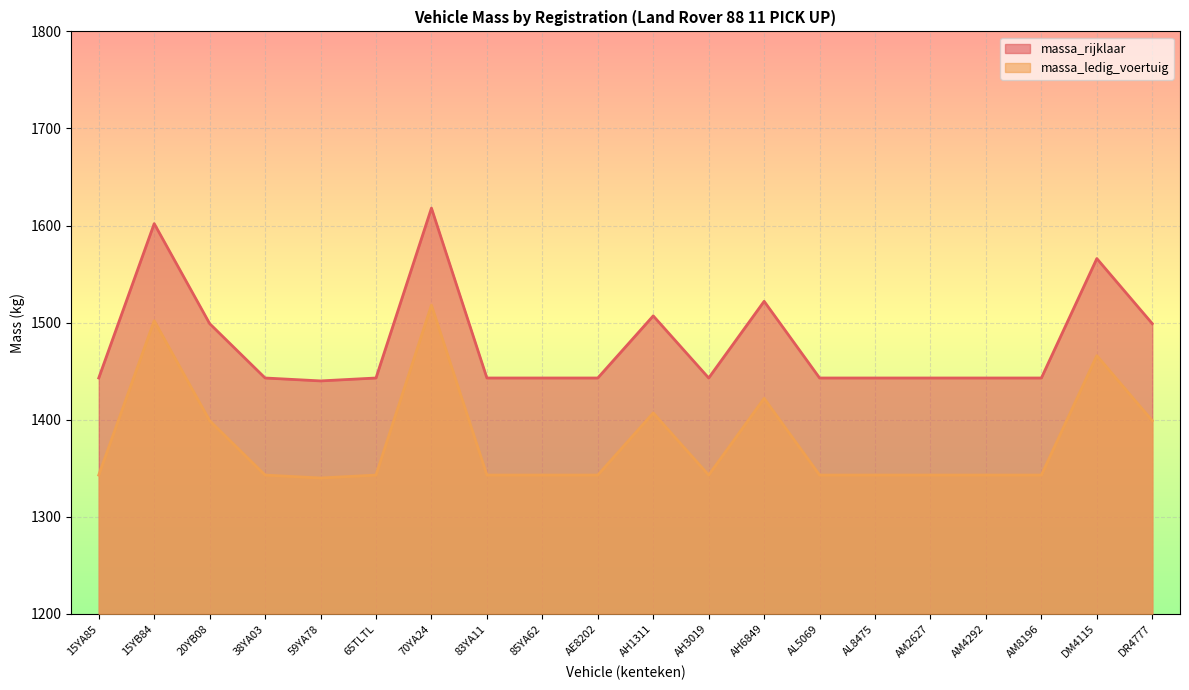

The massa_ledig_voertuig series shows 461 at 85YA62. True or false?

False